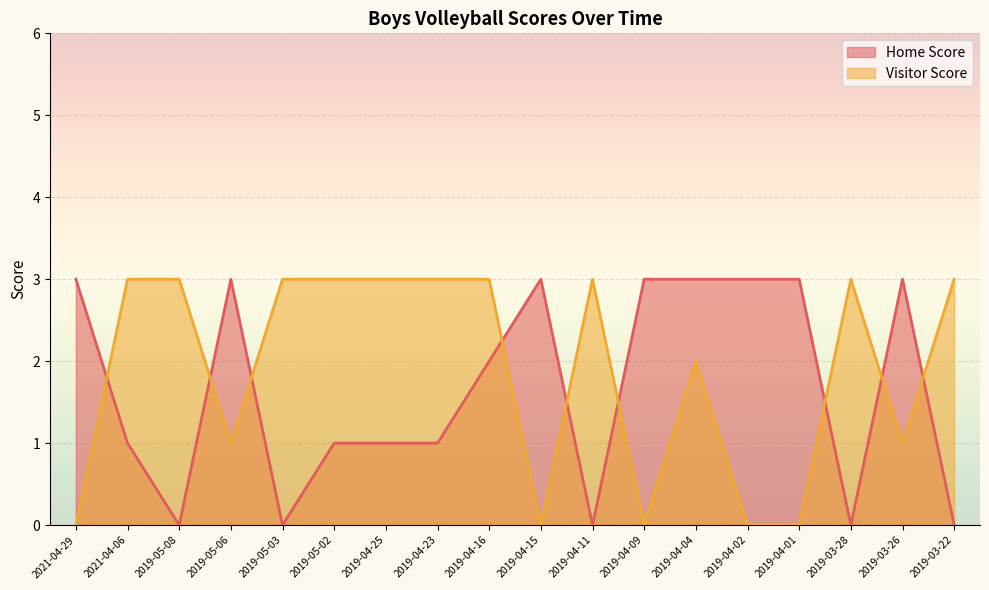

What is the label of the 6th point from the right?

2019-04-04